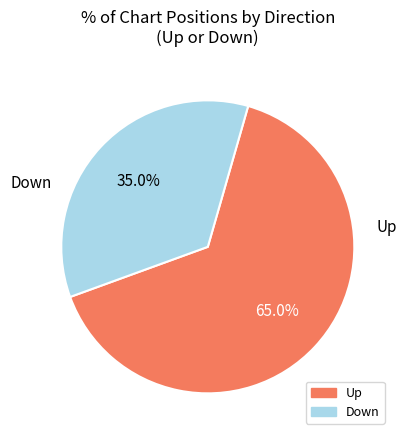

How many slices are in this pie chart?

2